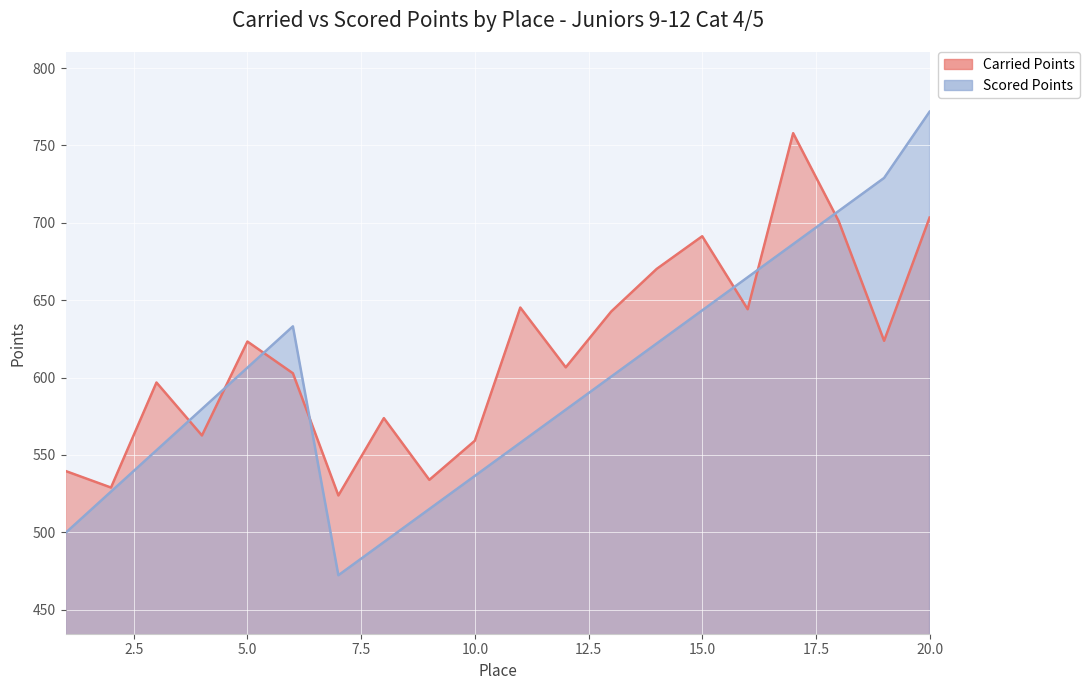

What is the difference between the highest and lowest values at 19?

105.2